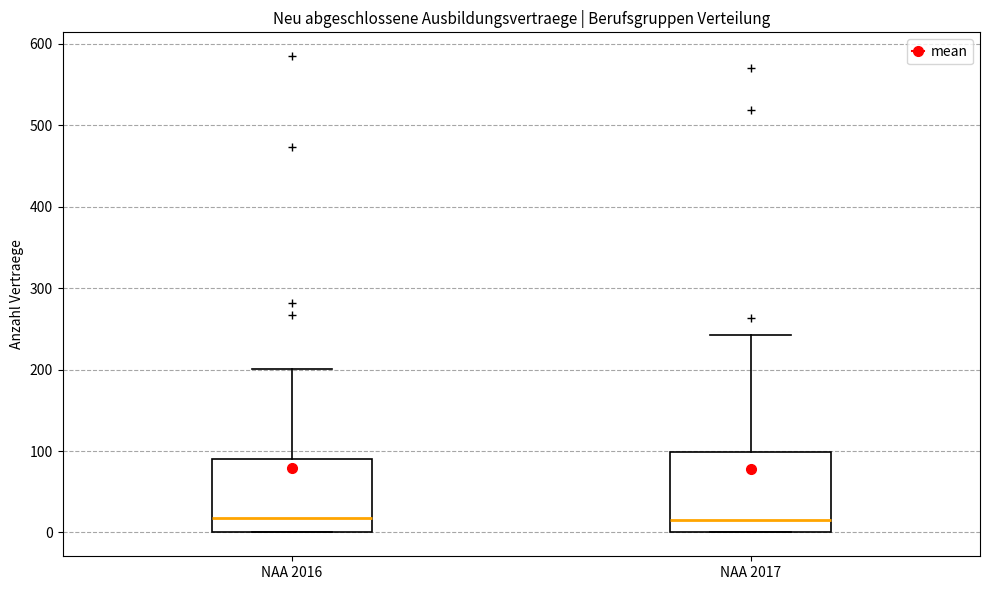

Where does the median line of the box for NAA 2017 sit on the y-axis? The values are not printed on the chart, so give them approximately, as read against the axis.

20